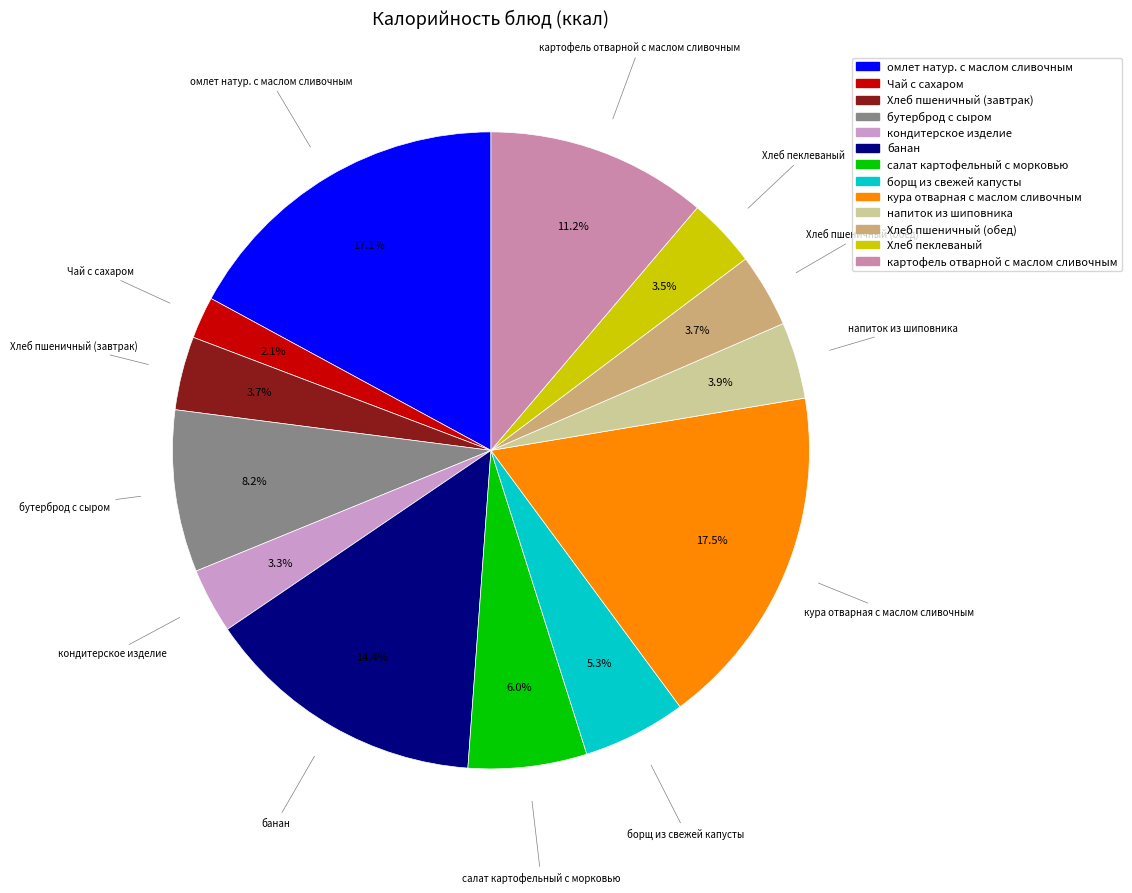

What is the smallest slice in the pie chart?

Чай с сахаром